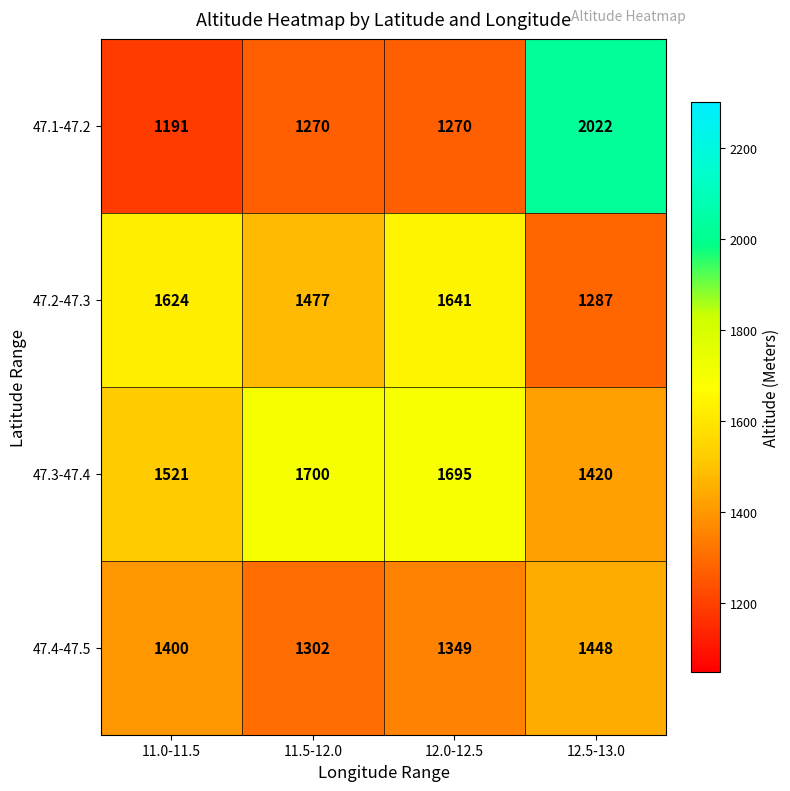

What is the total value across all series at 11.5-12.0?

5749